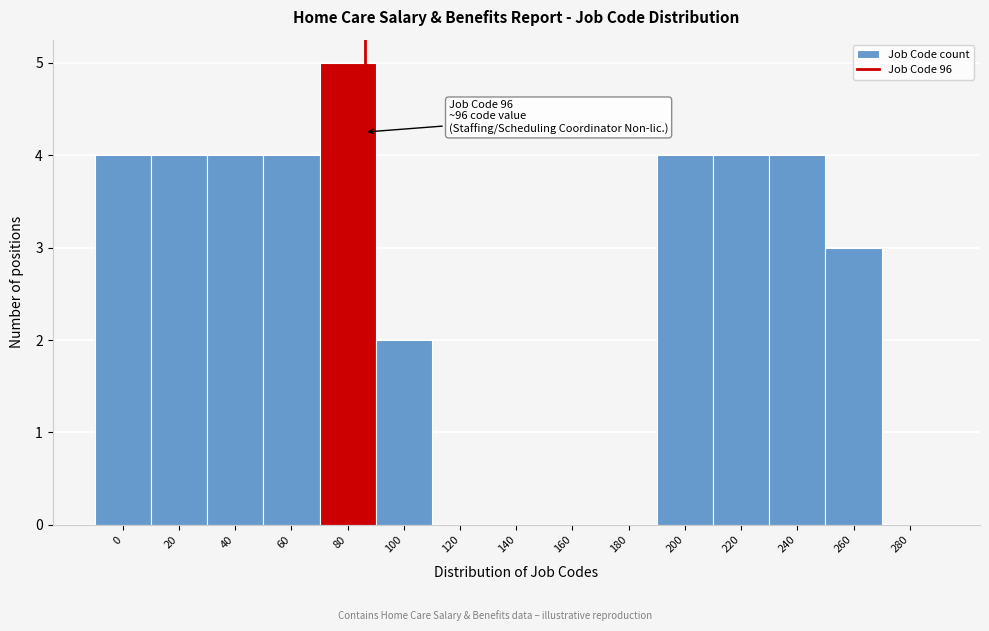

Reading left to right, extract all data points from this chart.

0=4	20=4	40=4	60=4	80=5	100=2	120=0	140=0	160=0	180=0	200=4	220=4	240=4	260=3	280=0